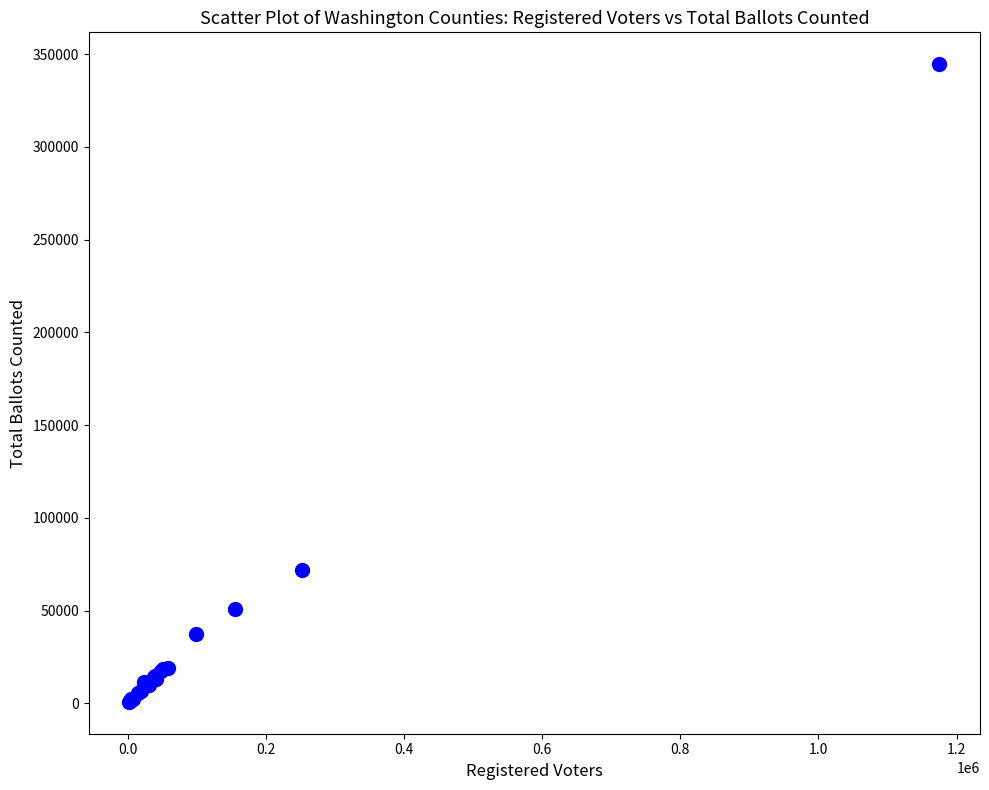

What Y value in the scatter plot is closest to 172724?

72051